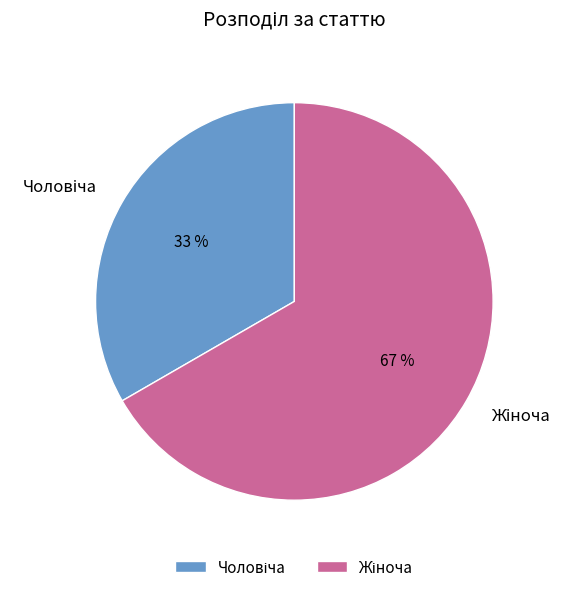

To the nearest percent, what is the average slice percentage?

50%